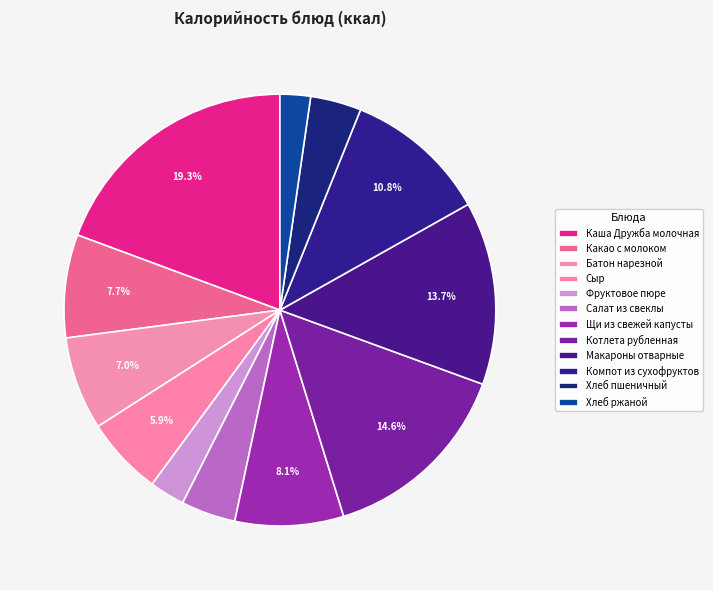

Rank the categories by value from lowest to highest.

Хлеб ржаной, Фруктовое пюре, Хлеб пшеничный, Салат из свеклы, Сыр, Батон нарезной, Какао с молоком, Щи из свежей капусты, Компот из сухофруктов, Макароны отварные, Котлета рубленная, Каша Дружба молочная